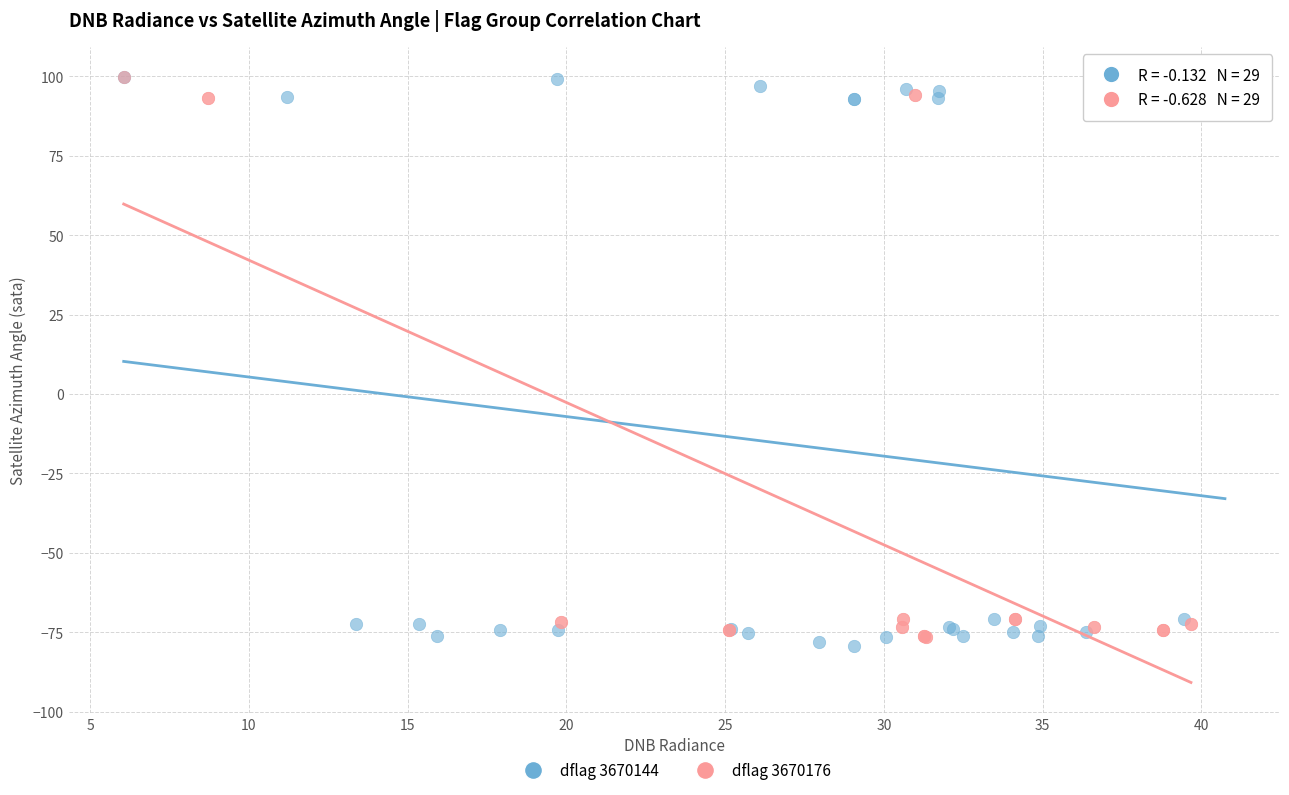

Which series has the largest Y range (max minus min)?

dflag 3670144